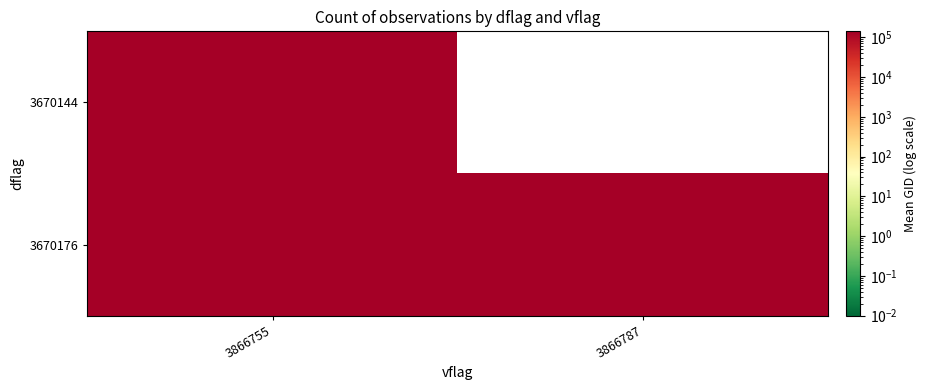

What is the total value across all series at 3866755?

272805.1